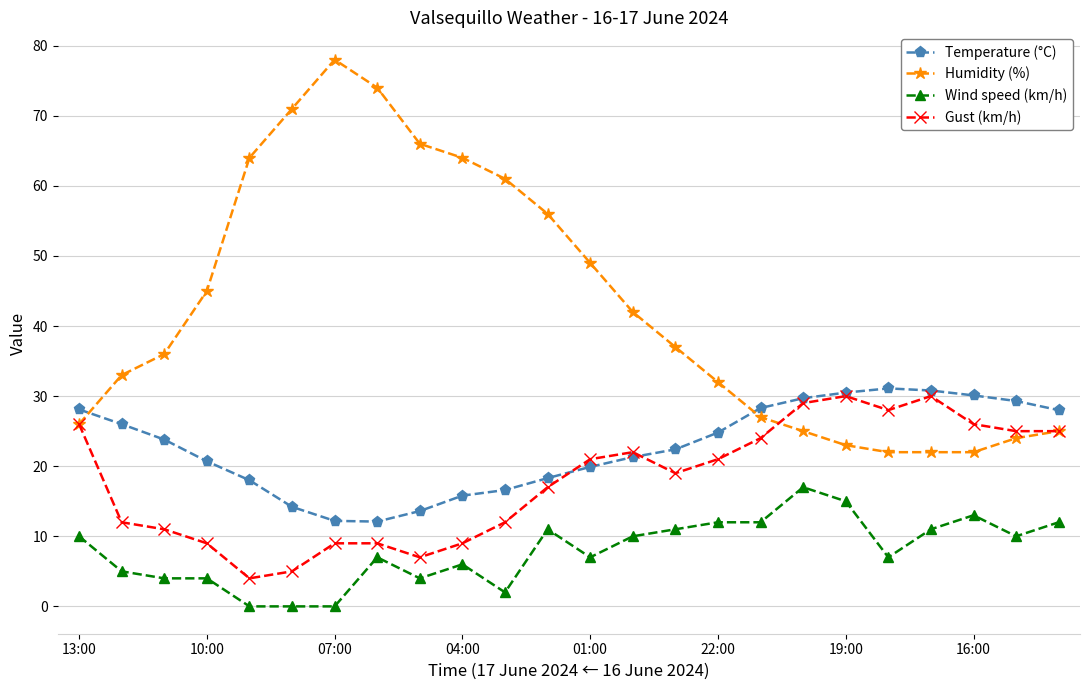

Rank the series by their maximum value, from lowest to highest.

Wind speed (km/h), Gust (km/h), Temperature (°C), Humidity (%)